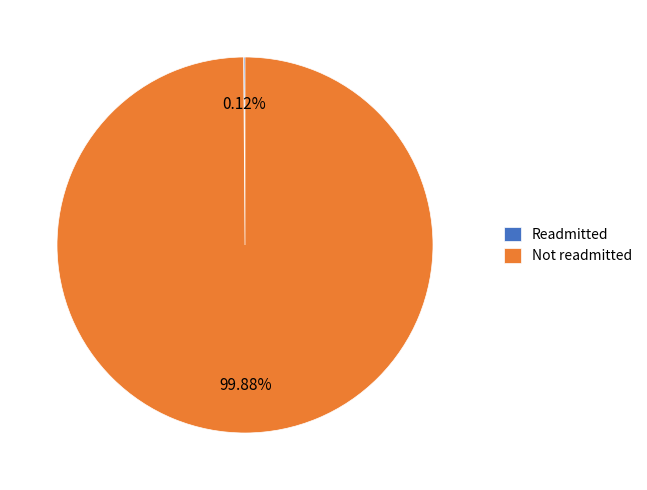

Which category has the biggest portion of the pie?

Not readmitted